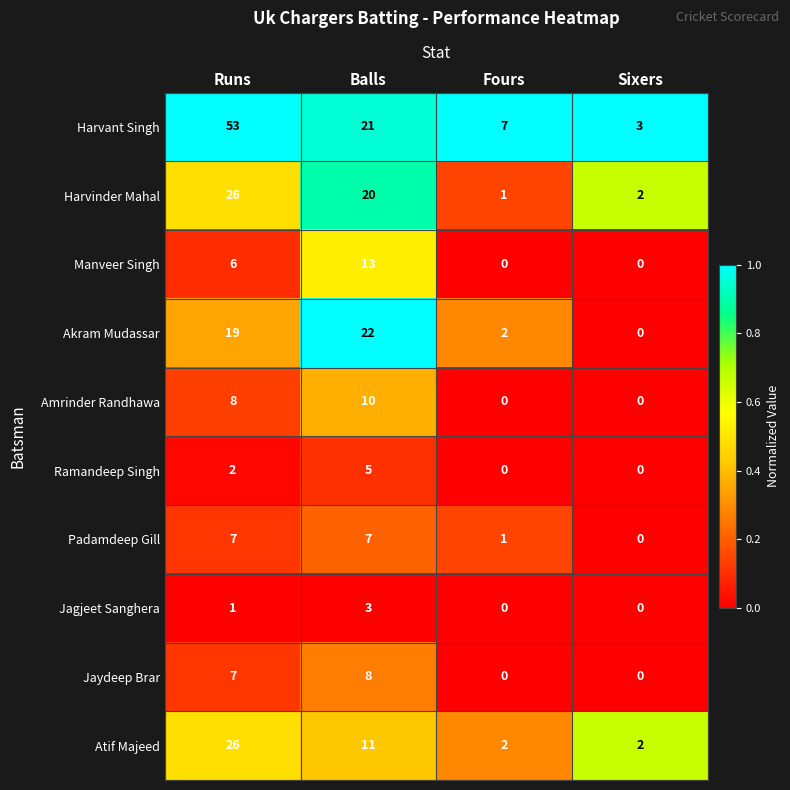

What is the sum of the Atif Majeed values at Runs and Fours?

28